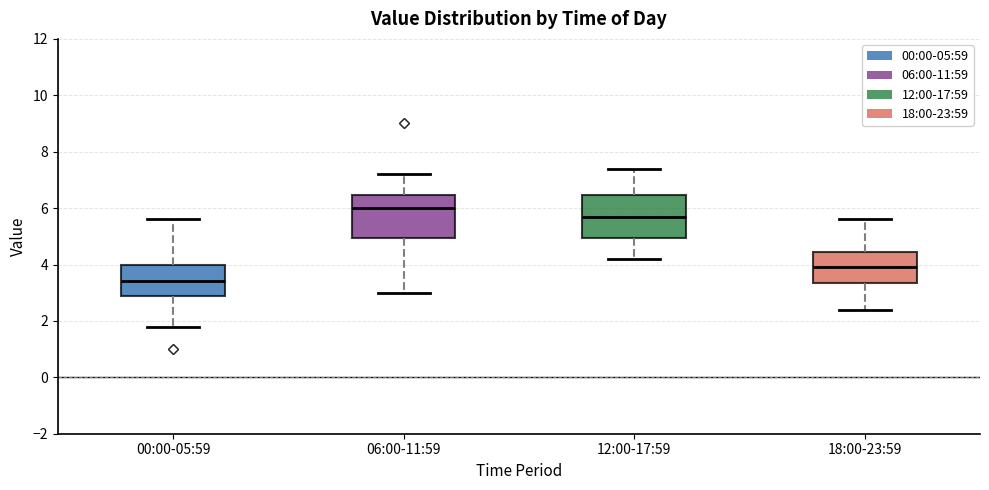

Where is the upper edge of the box for 12:00-17:59 on the y-axis? The values are not printed on the chart, so give them approximately, as read against the axis.

6.4